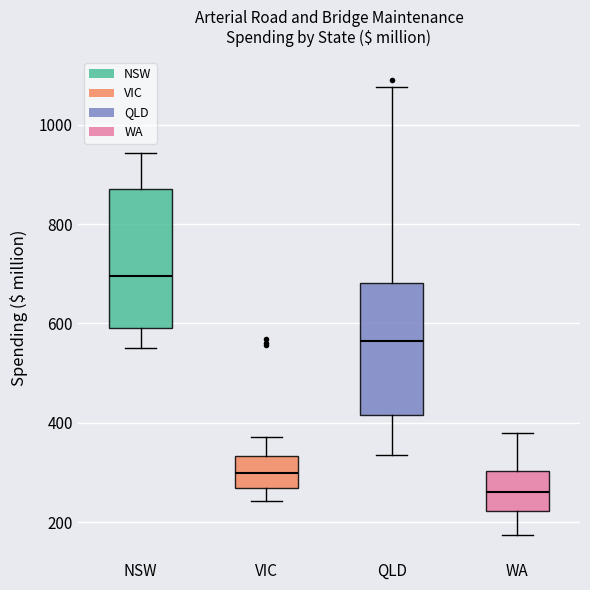

Reading left to right, read every box against the y-axis: the position of its median line, the range the box covers, and the ends of its whiskers. The values are not printed on the chart, so give them approximately, as read against the axis.

NSW: median 700, box 600 to 880, whiskers 560 to 940
VIC: median 300, box 260 to 340, whiskers 240 to 380
QLD: median 560, box 420 to 680, whiskers 340 to 1080
WA: median 260, box 220 to 300, whiskers 180 to 380